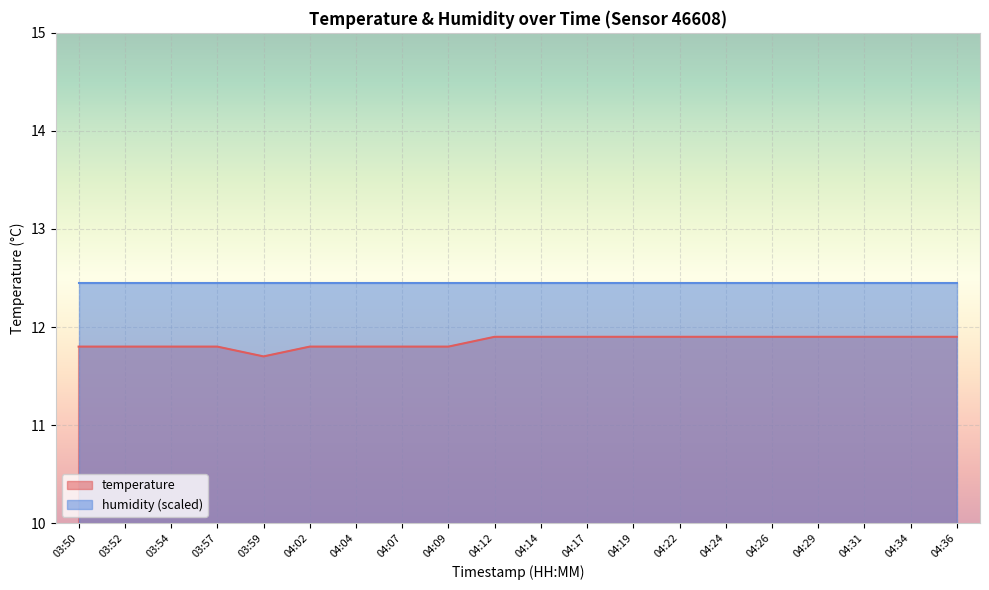

What position from the right is 04:12?

11